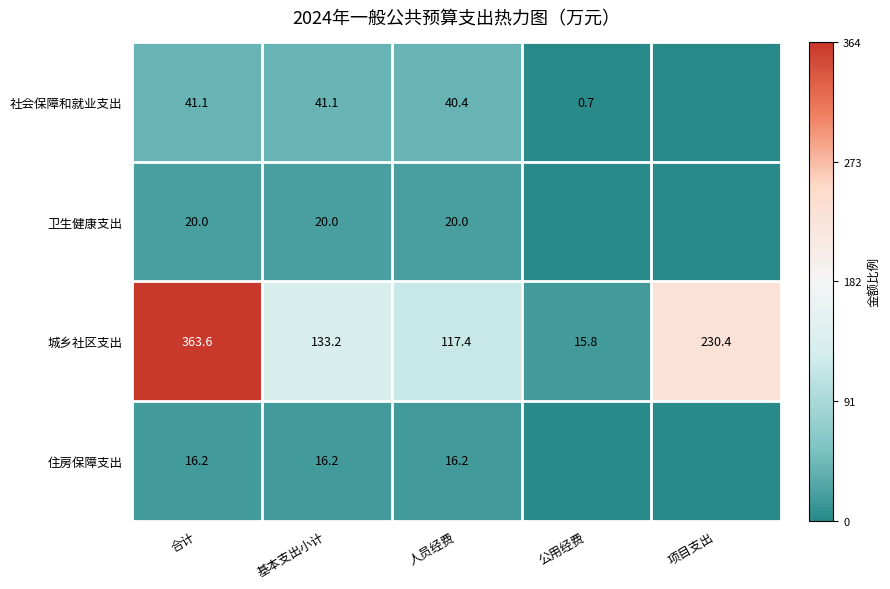

Which series changed the most between 基本支出小计 and 人员经费?

城乡社区支出